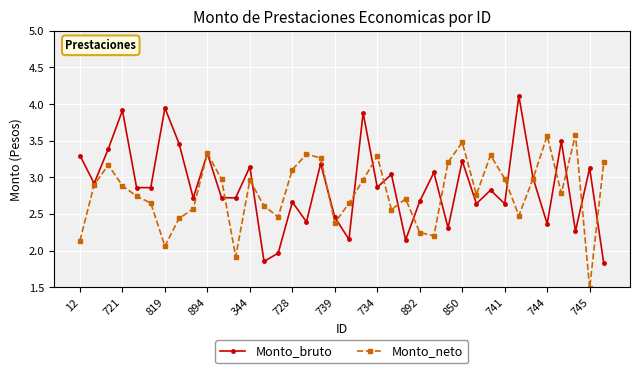

True or false: Monto_bruto has more than 1 interior local peaks.

True